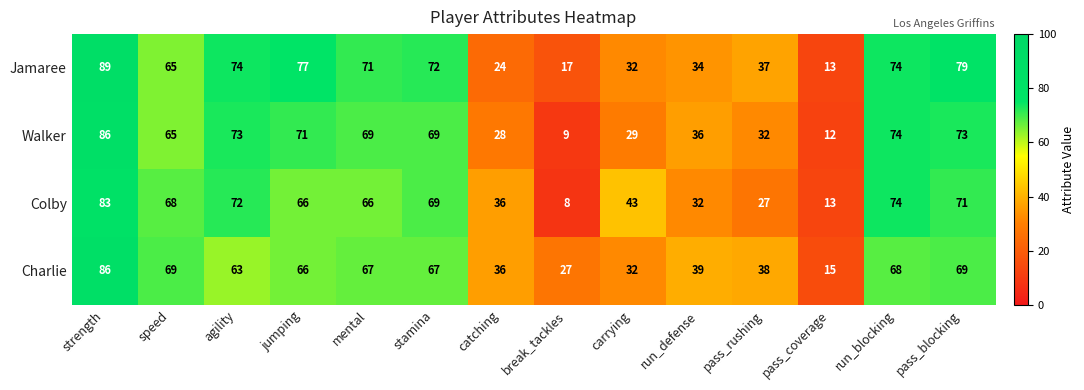

Rank the series at agility from highest to lowest value.

Jamaree, Walker, Colby, Charlie